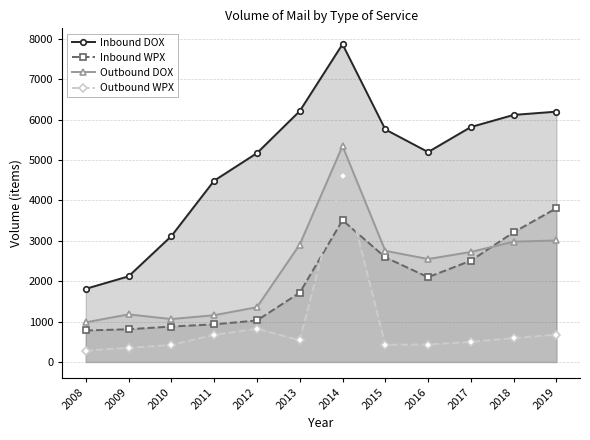

How many data points does each series have?

12